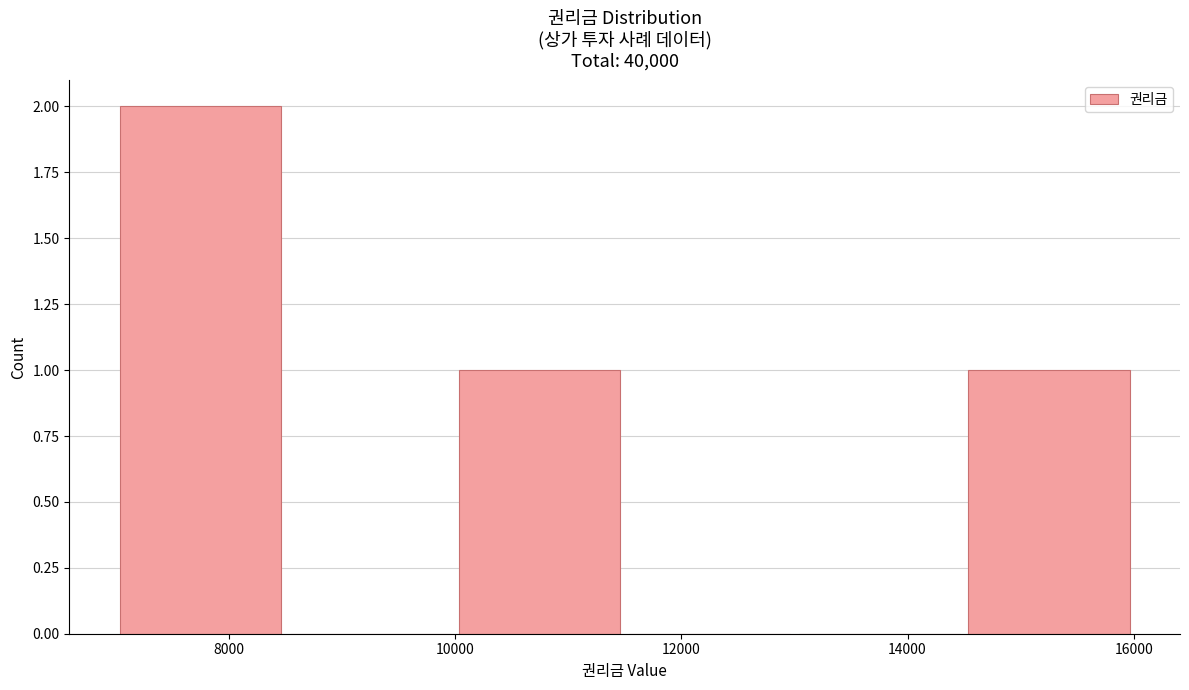

Reading left to right, list every bar in this chart as the range it spans on the x-axis followed by its height. Neither the bar edges nor the heights are printed on the chart, so give them approximately, as read against the axes.

7000 to 8500: 2
8500 to 10000: 0
10000 to 11500: 1
11500 to 13000: 0
13000 to 14500: 0
14500 to 16000: 1